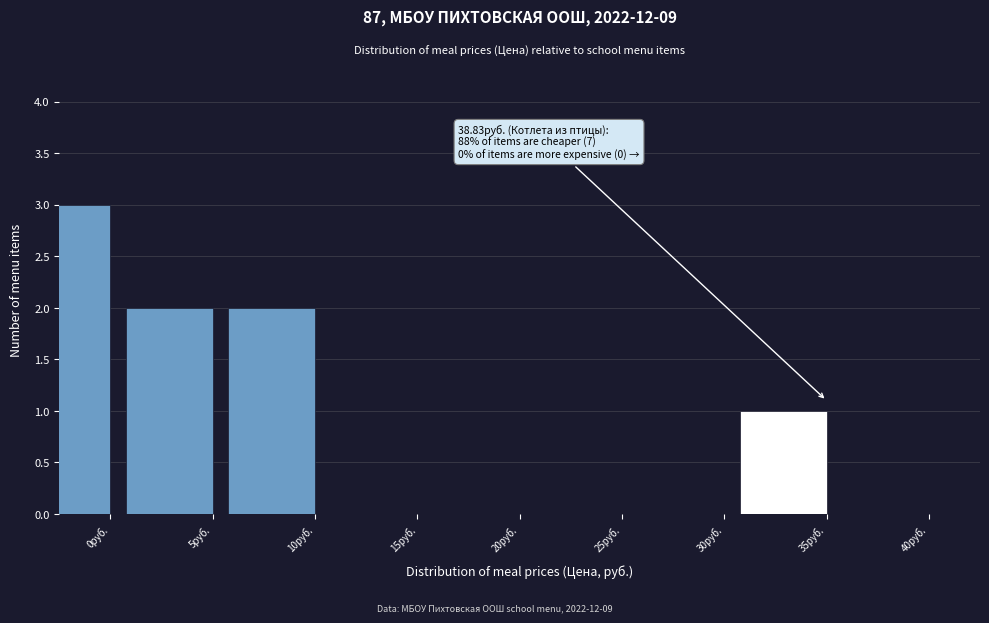

Reading left to right, transcribe all the data shown in this chart.

0руб.=3	5руб.=2	10руб.=2	15руб.=0	20руб.=0	25руб.=0	30руб.=0	35руб.=1	40руб.=0